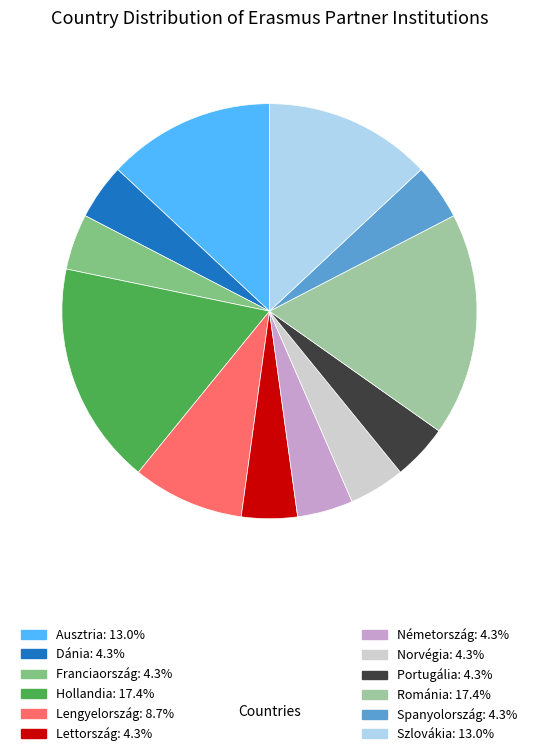

Is there any slice that represents more than half of the pie?

No